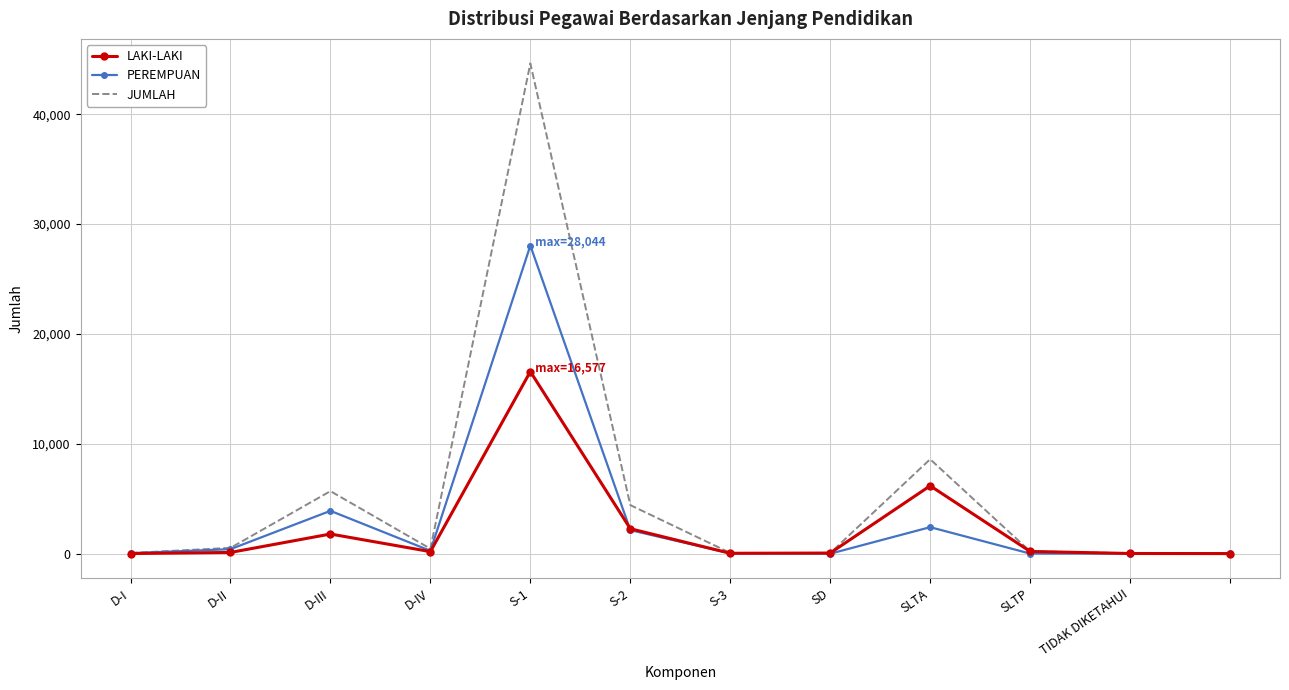

In JUMLAH, how many points are lower than both neighbors (excluding endpoints)?

3